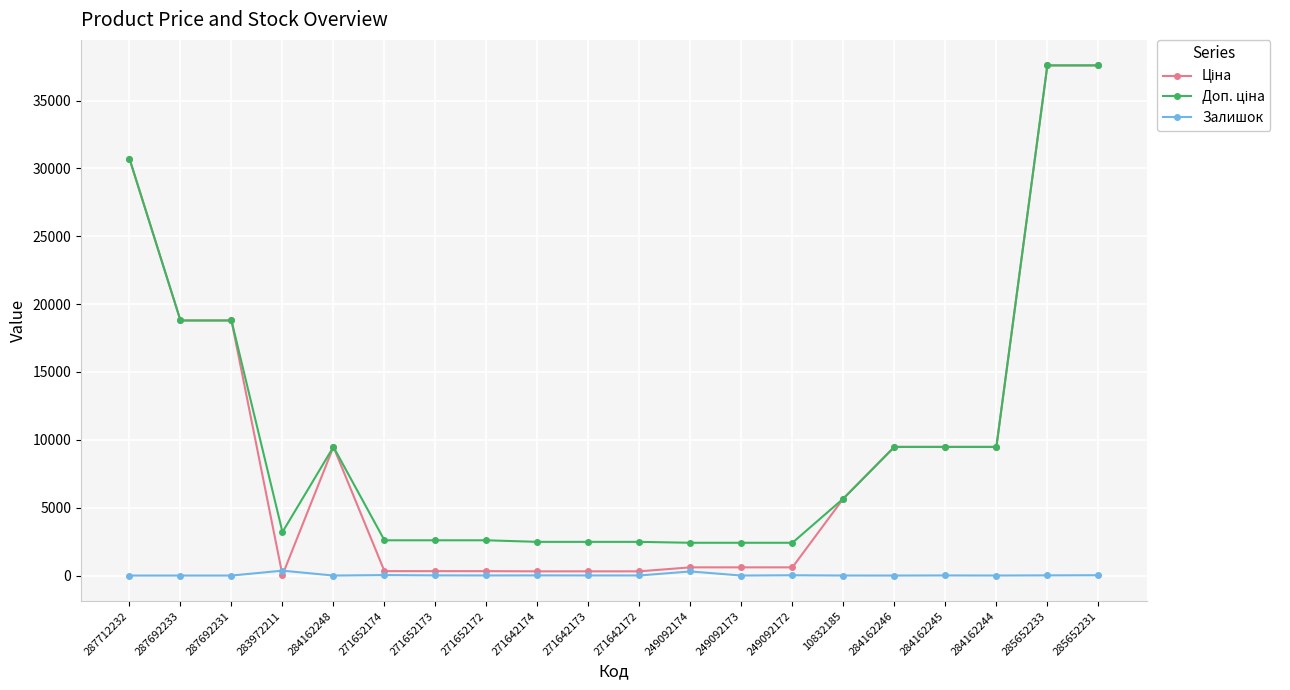

What is the total value across all series at 287692233?

37593.6